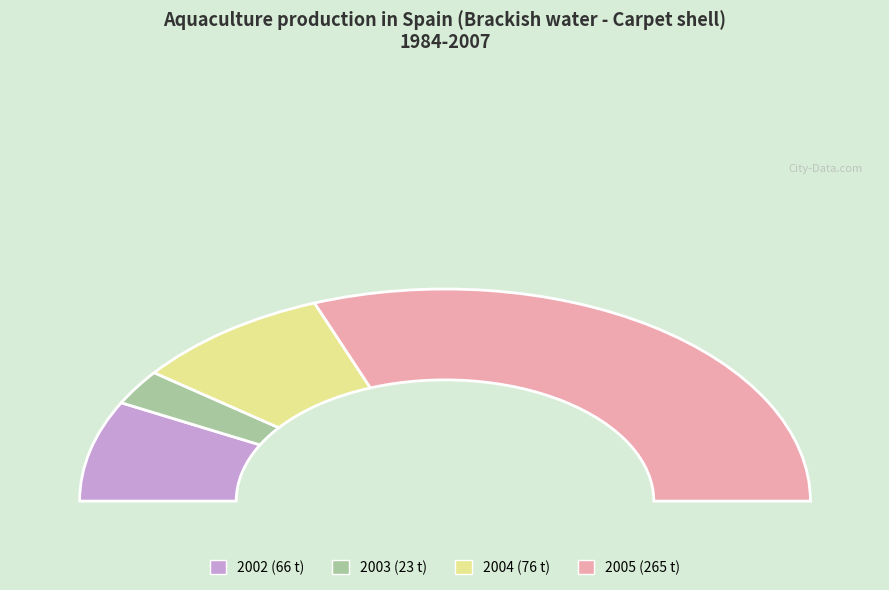

To the nearest percent, what is the difference between the largest and smallest slice percentages?

56%